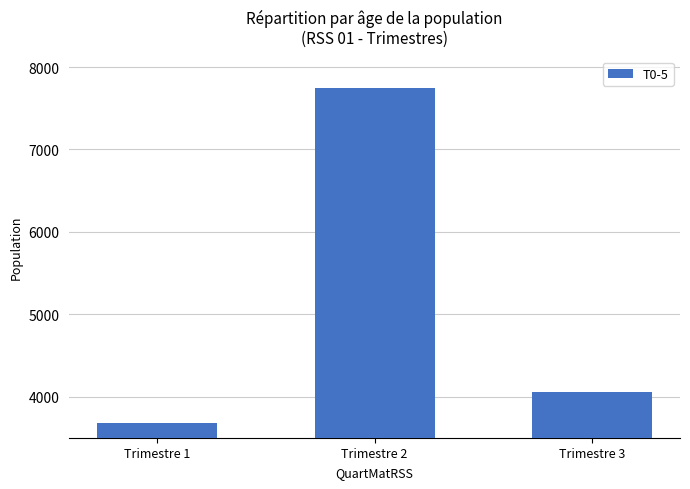

Are the bars grouped side by side (vs. stacked)?

No